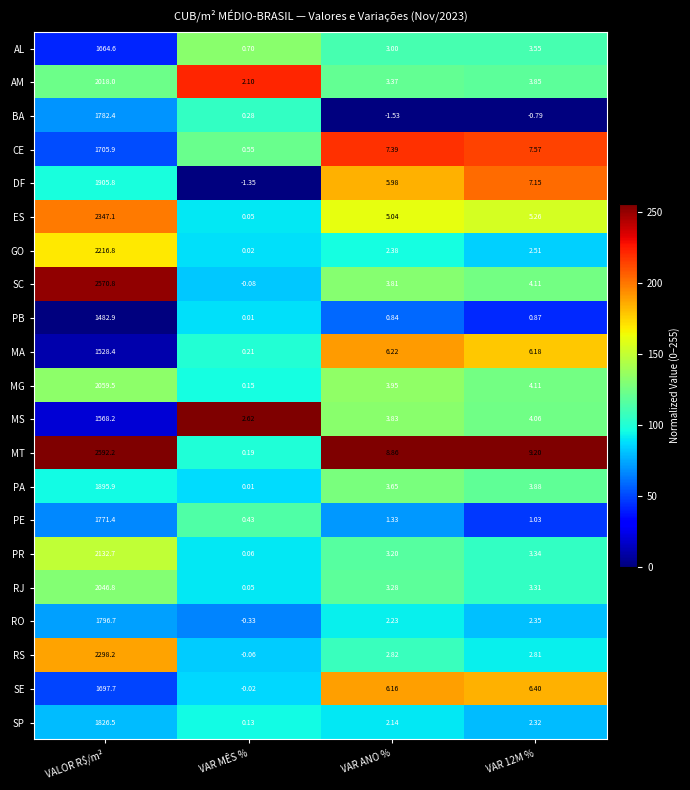

Which series has the largest range (max minus min)?

MT